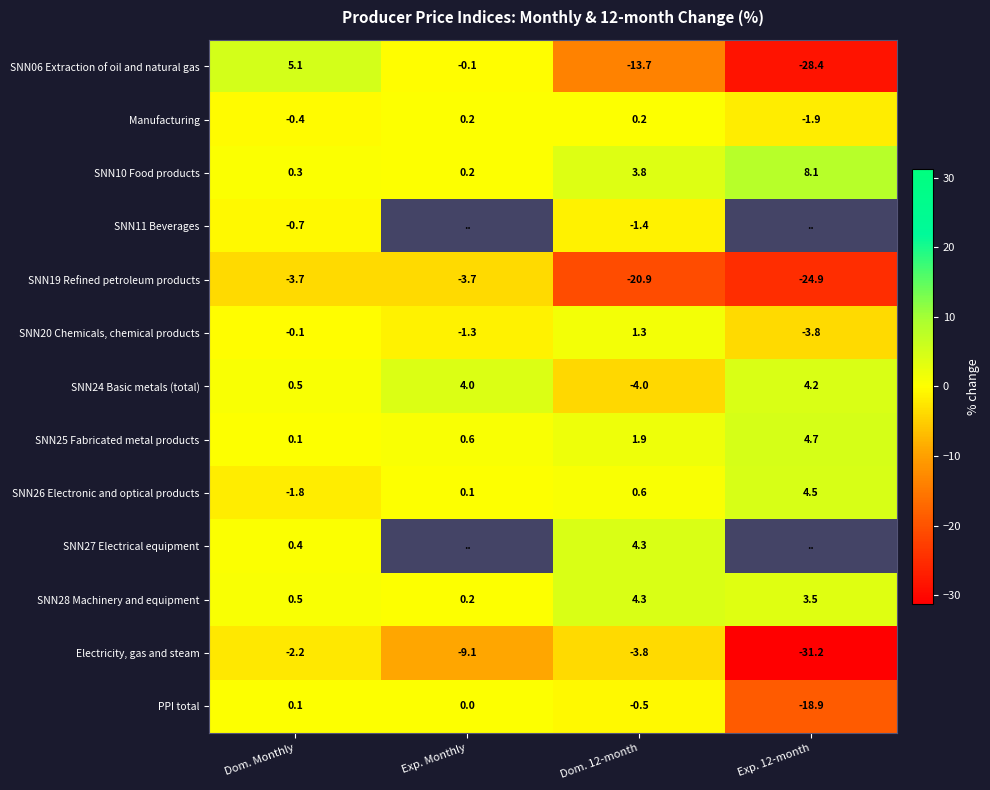

Read the SNN06 Extraction of oil and natural gas value at Dom. 12-month.

-13.7